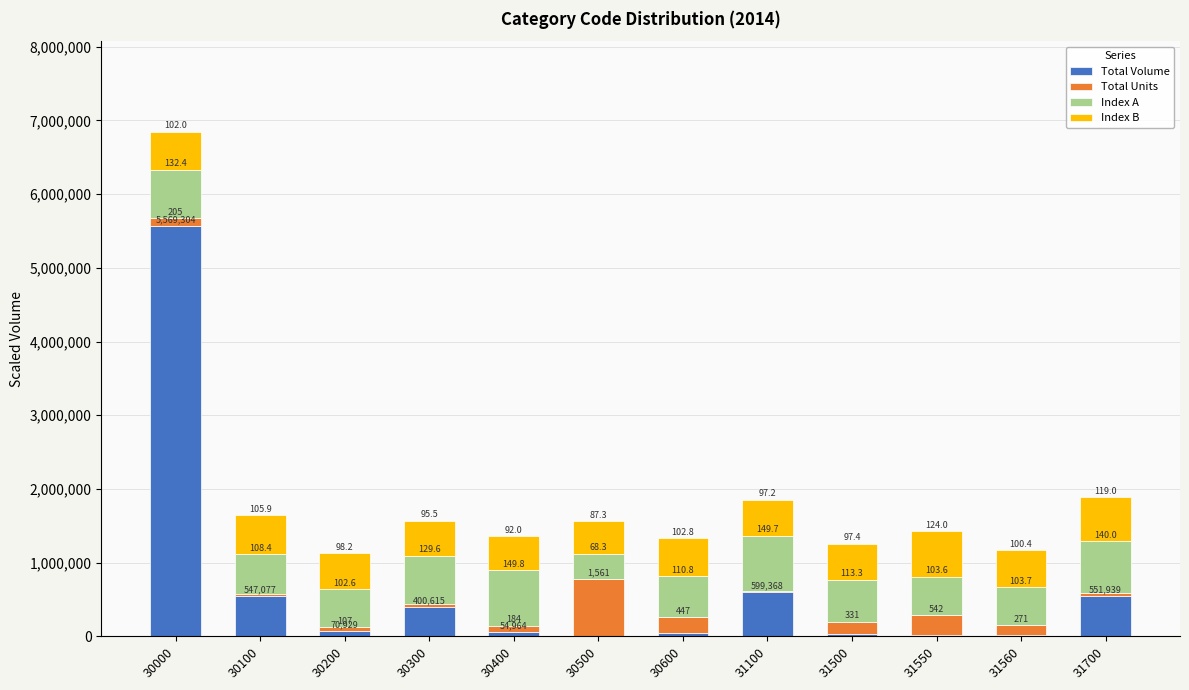

What are all the series names shown in the legend?

Total Volume, Total Units, Index A, Index B